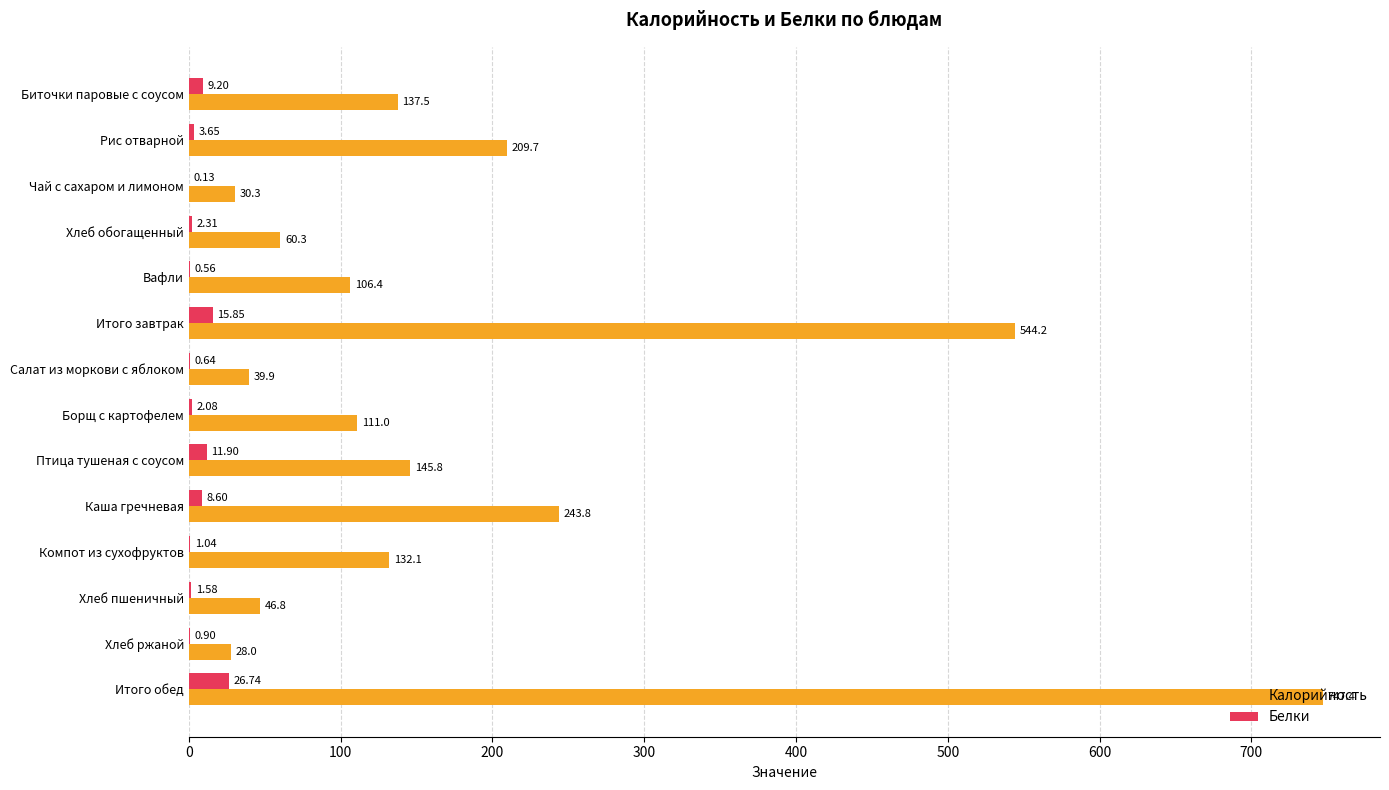

Between Хлеб обогащенный and Итого завтрак, which series saw the biggest shift?

Калорийность